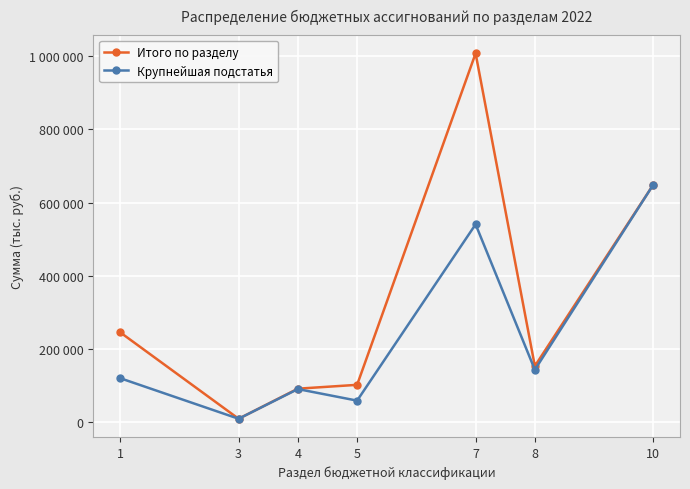

What is the minimum value shown in the chart?

8870.7